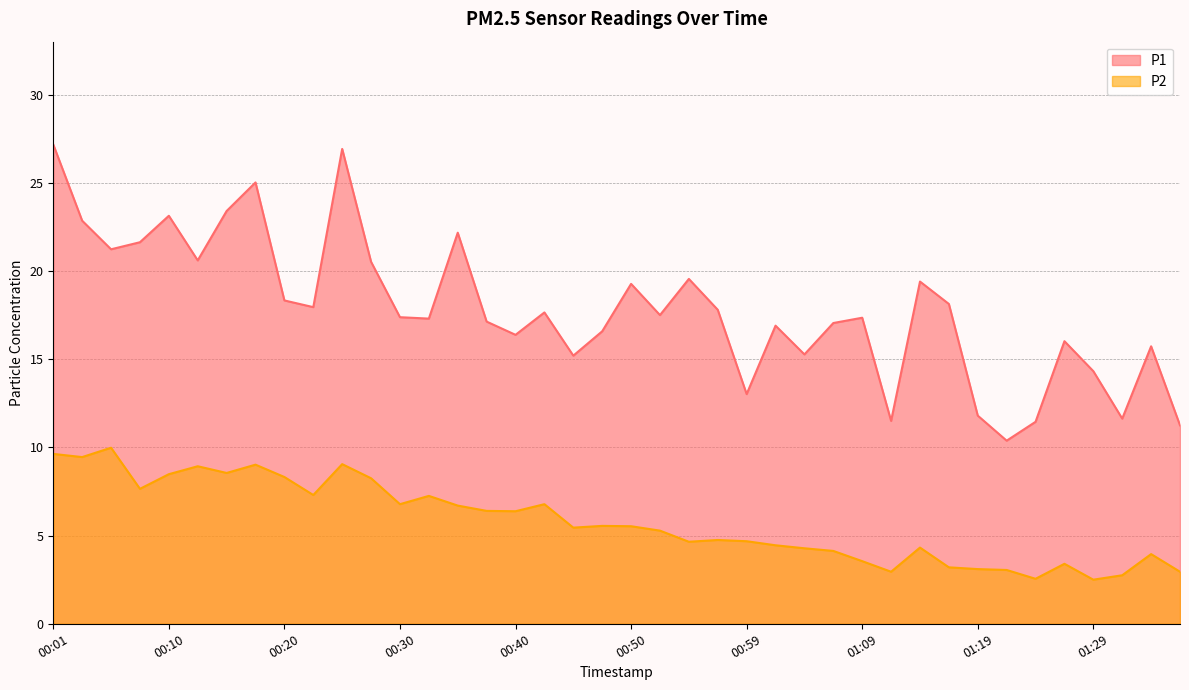

The value of P2 at 00:59 is 4.7. True or false?

True